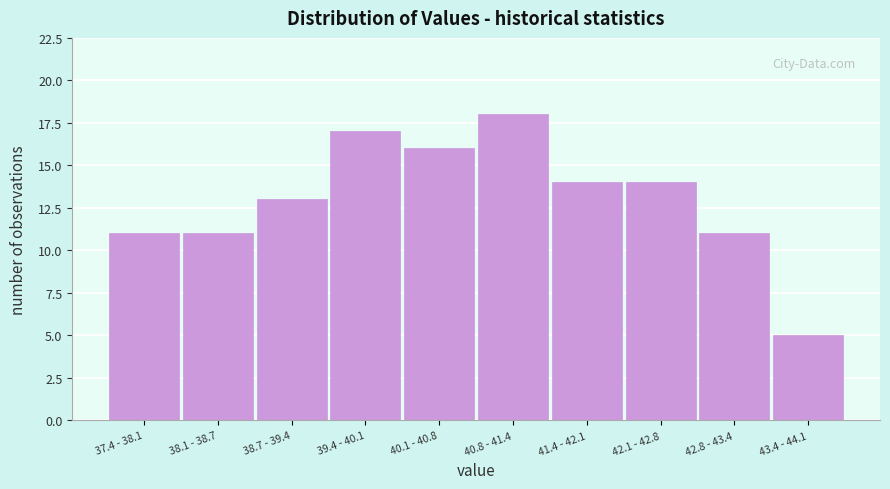

Reading right to left, transcribe all the data shown in this chart.

5	11	14	14	18	16	17	13	11	11